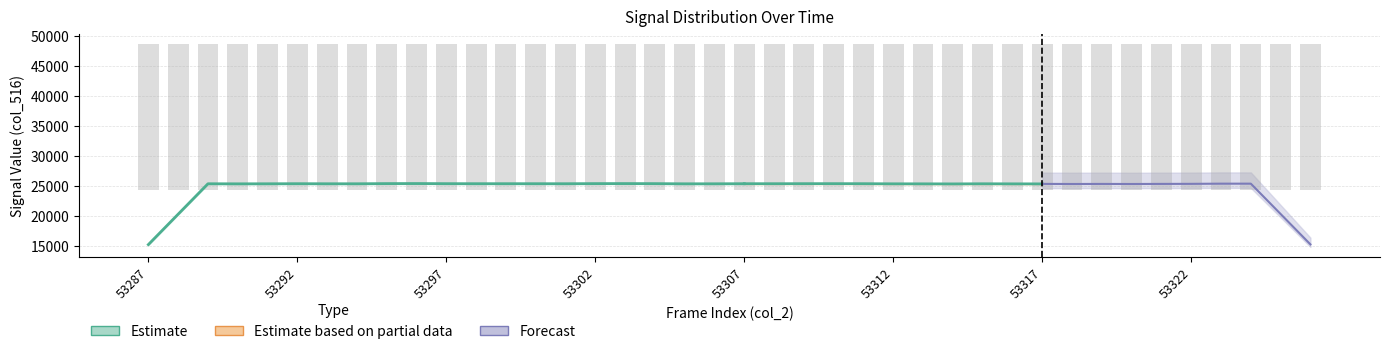

The value at 9 is 12434.3. True or false?

False